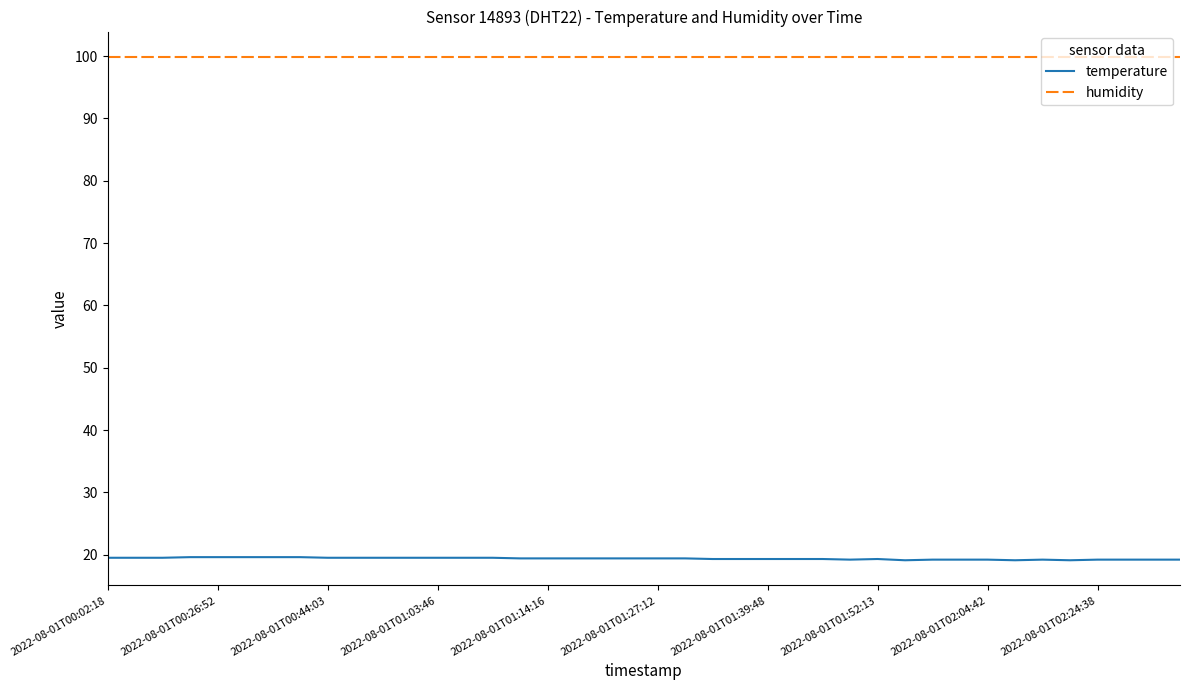

Does the chart display data point markers on the line(s)?

No